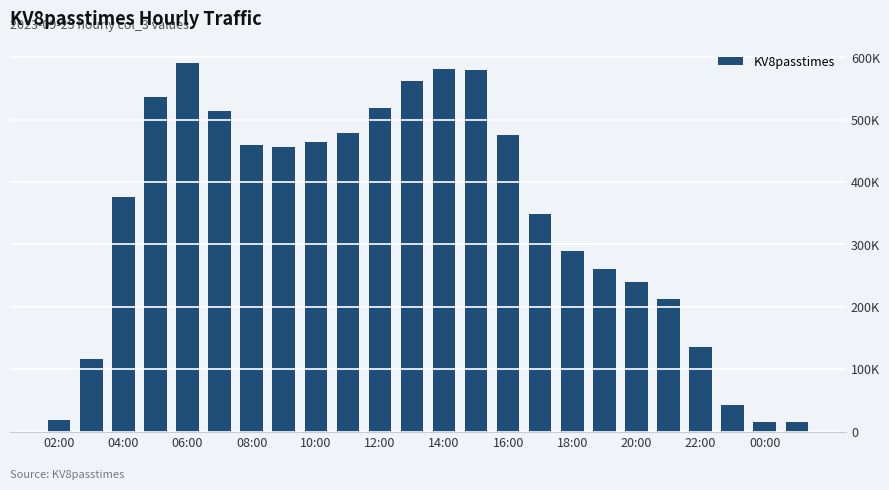

Are the bars horizontal?

No